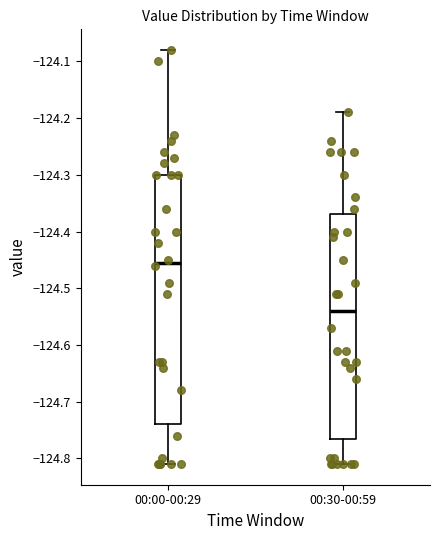

Comparing the boxes themselves (not the whiskers), which one is the tallest?

00:00-00:29